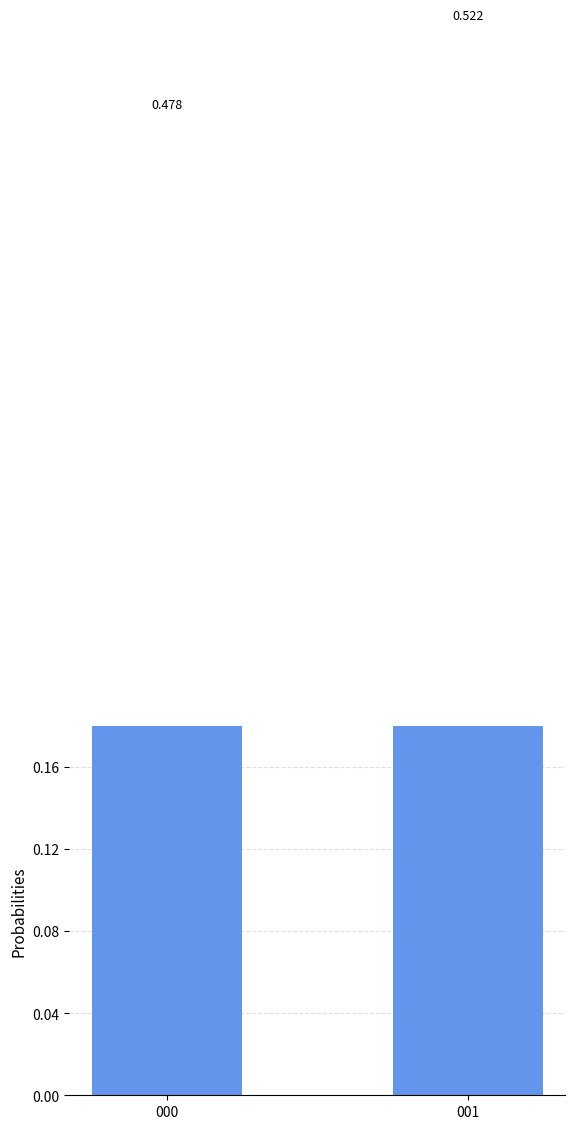

What is the value of the 1st bar from the left?

0.5